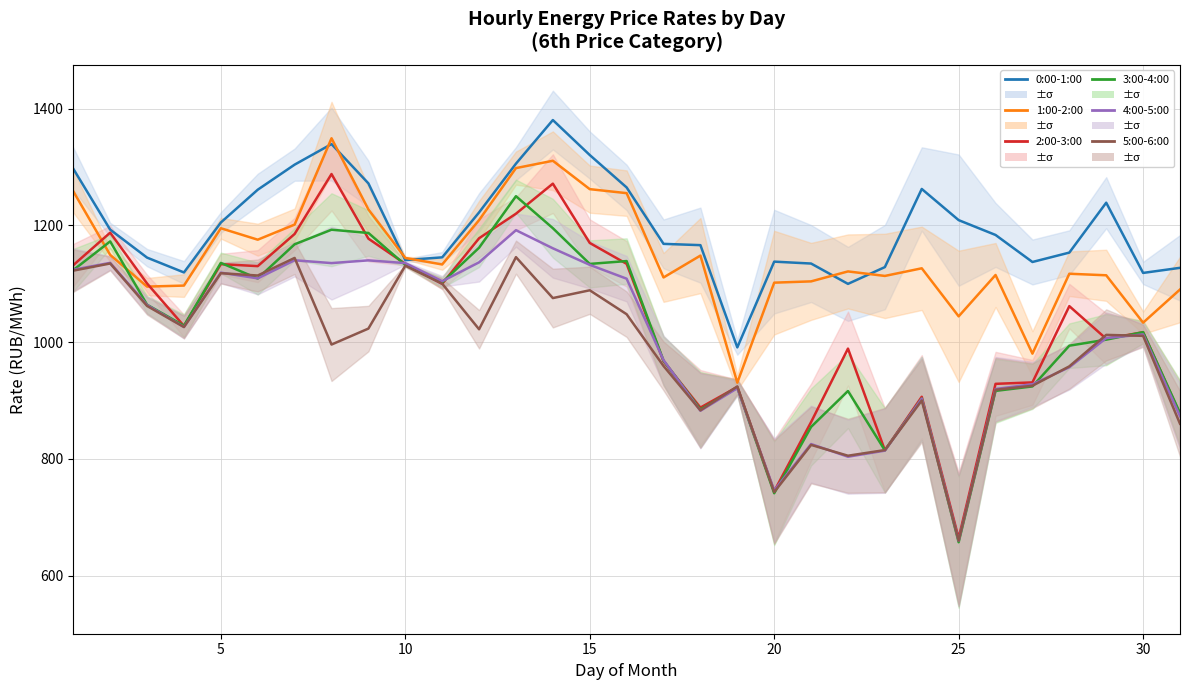

What are all the series names shown in the legend?

0:00-1:00, 1:00-2:00, 2:00-3:00, 3:00-4:00, 4:00-5:00, 5:00-6:00